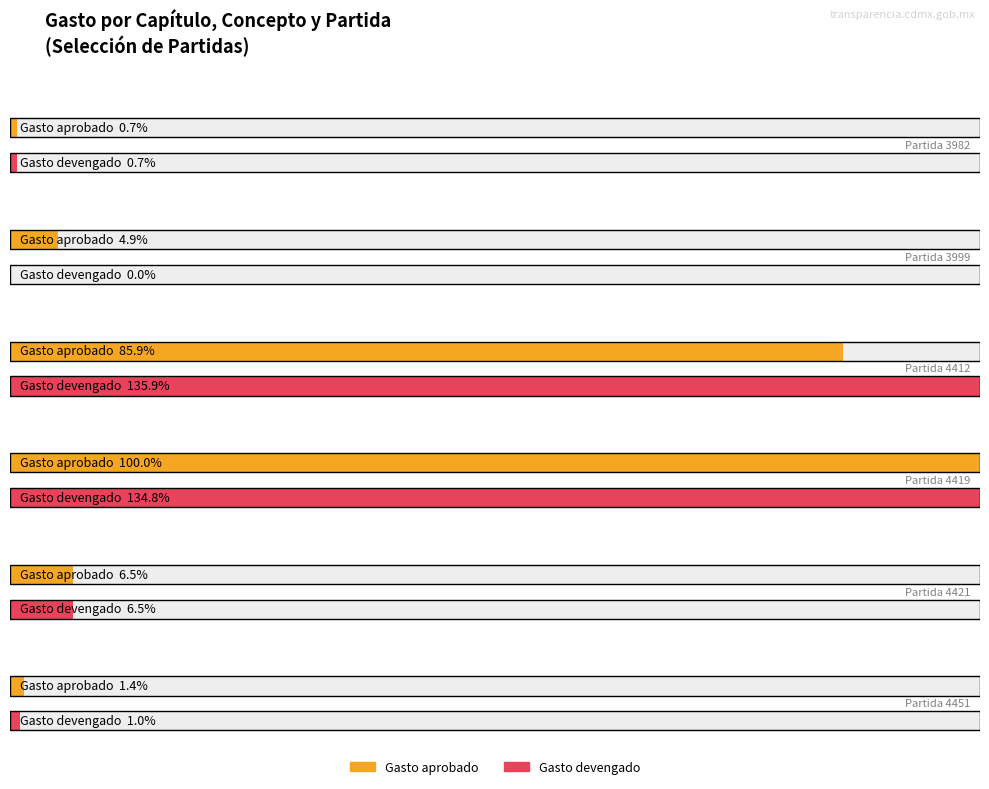

Which label corresponds to the largest value in the chart?

4412